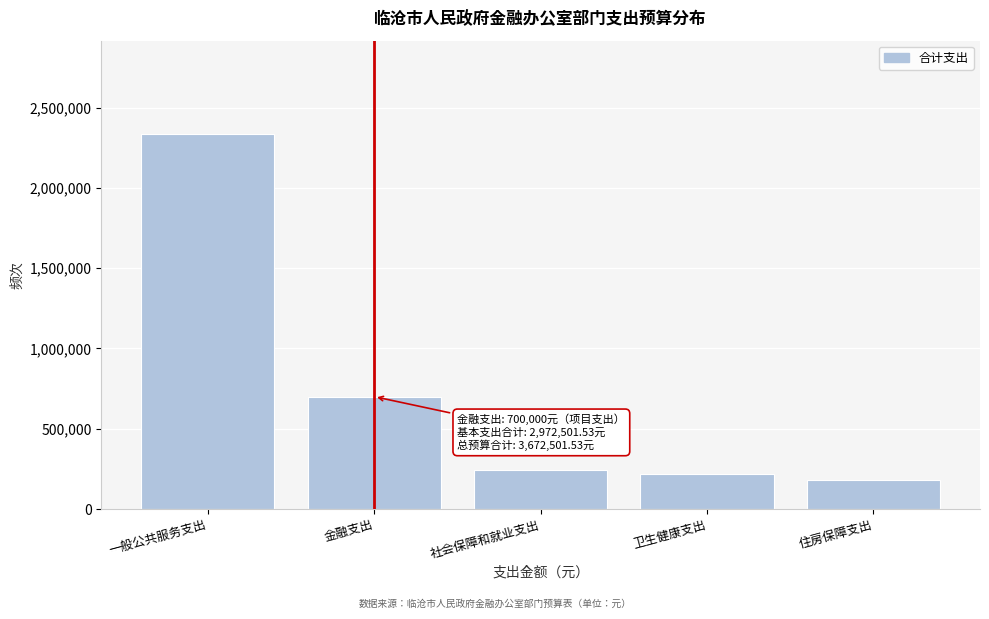

Reading left to right, what are all the values shown in this chart?

2333196.5	700000.0	240842.9	217822.8	180639.4